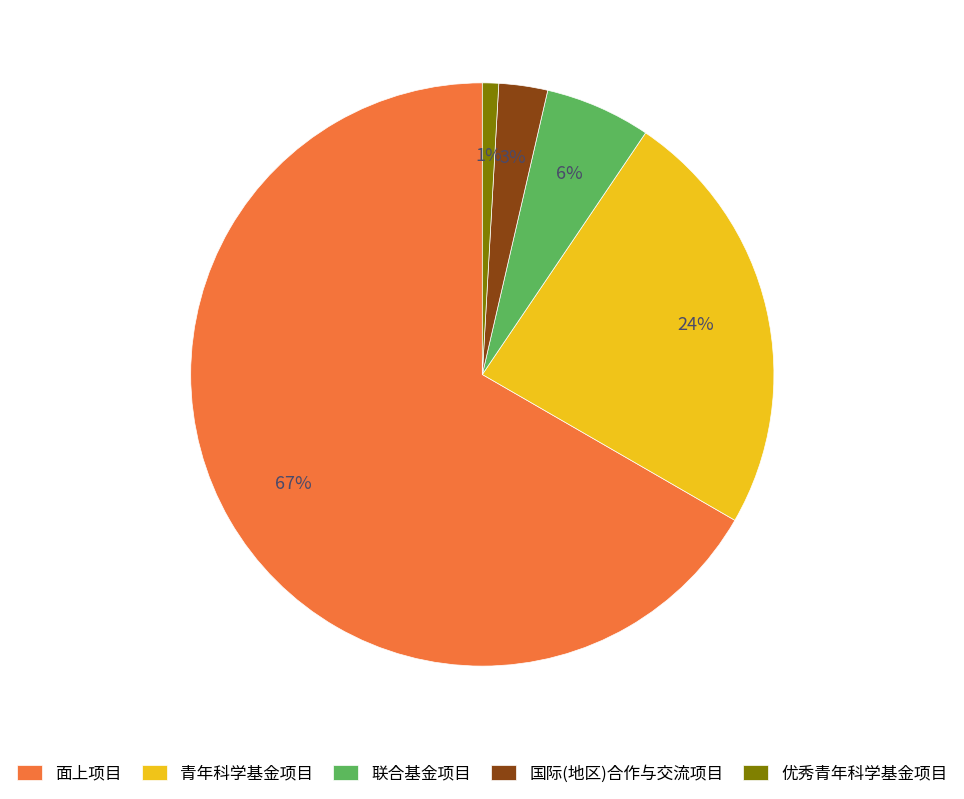

To the nearest percent, what is the average slice percentage?

20%